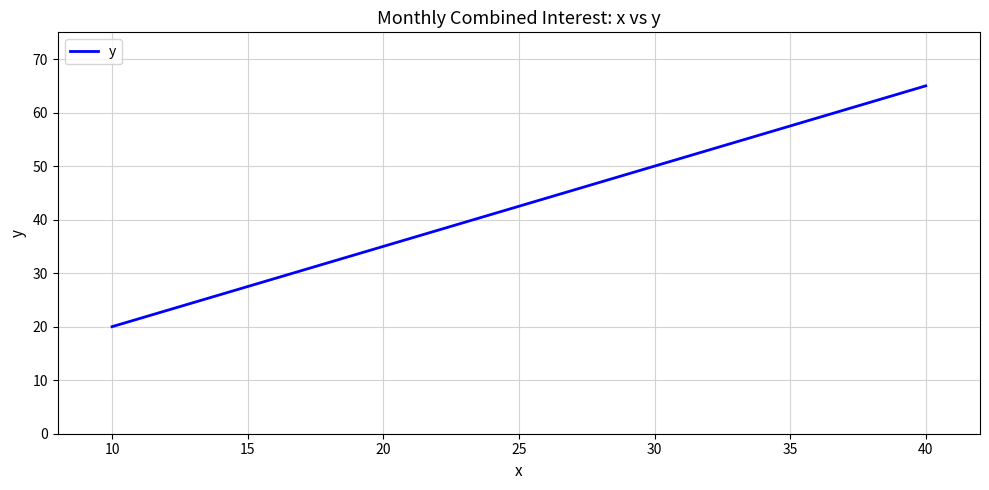

What is the difference between the maximum and minimum values?

45